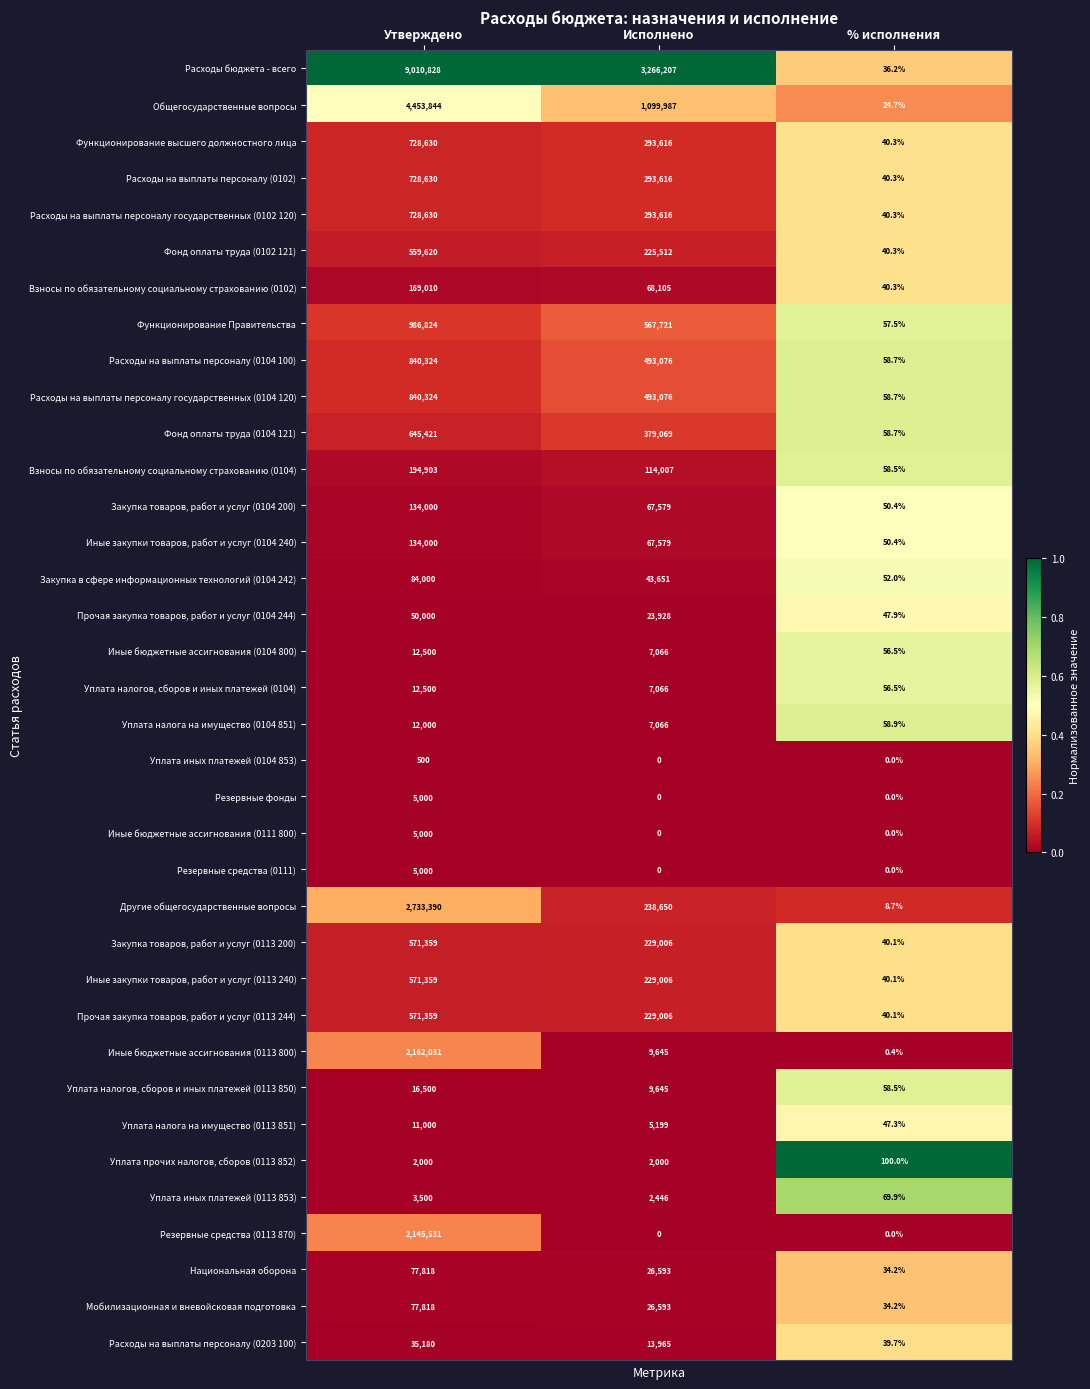

At which label does Закупка товаров, работ и услуг (0113 200) reach its minimum?

% исполнения